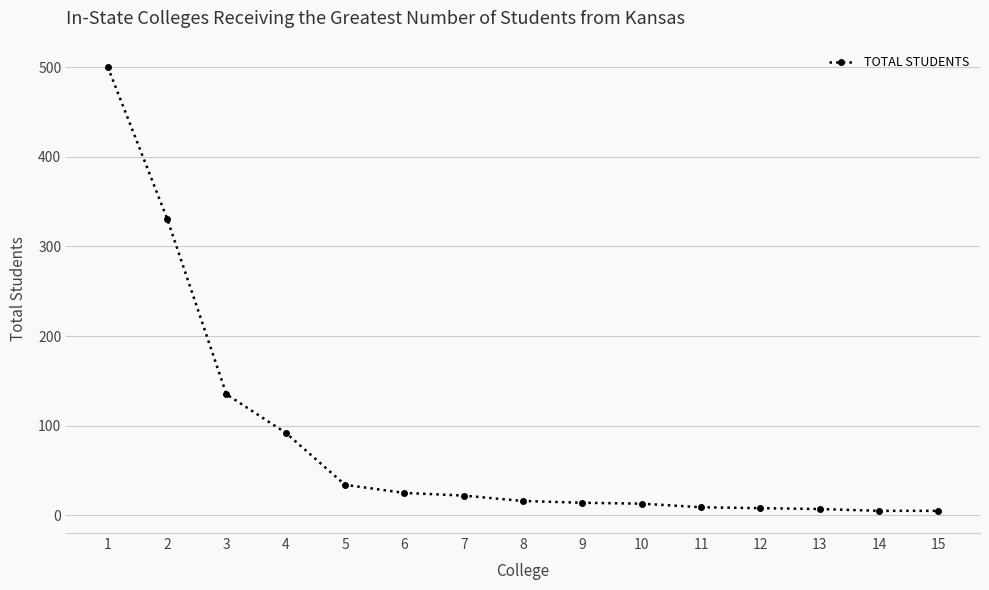

Is it true that the value at 3 is 135?

True